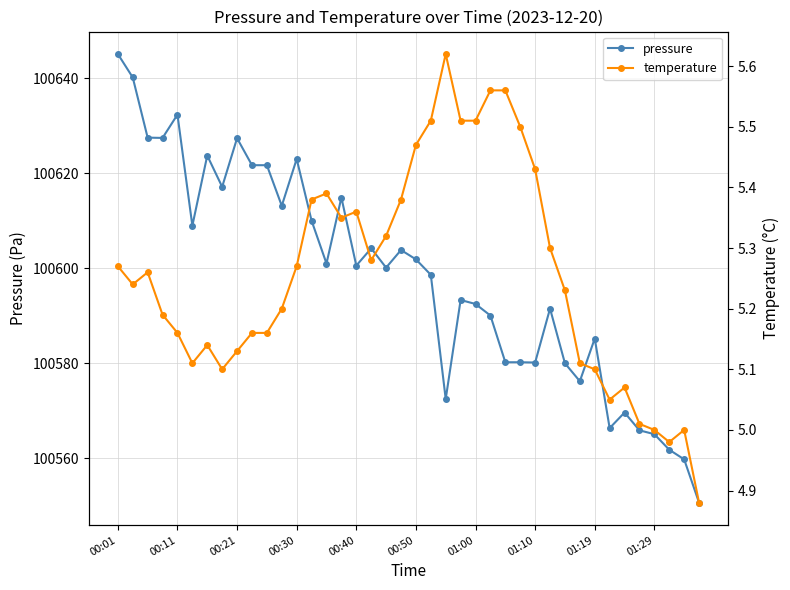

What is the value of the temperature point at the 8th from the left?

5.1